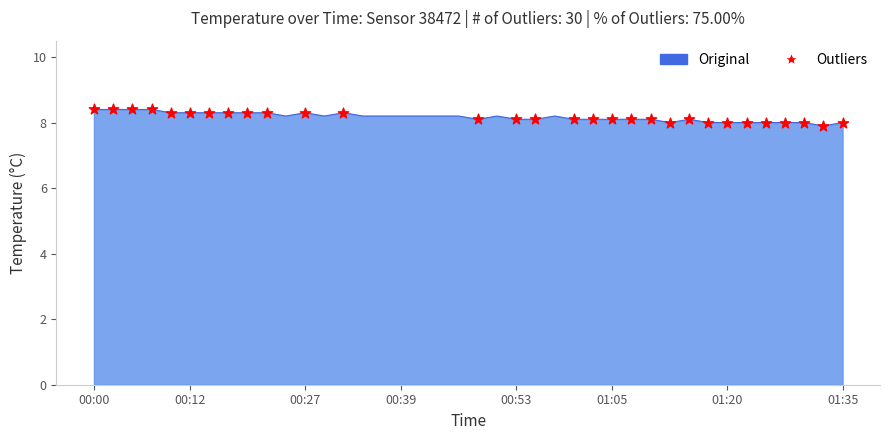

What is the greatest value displayed?

8.4